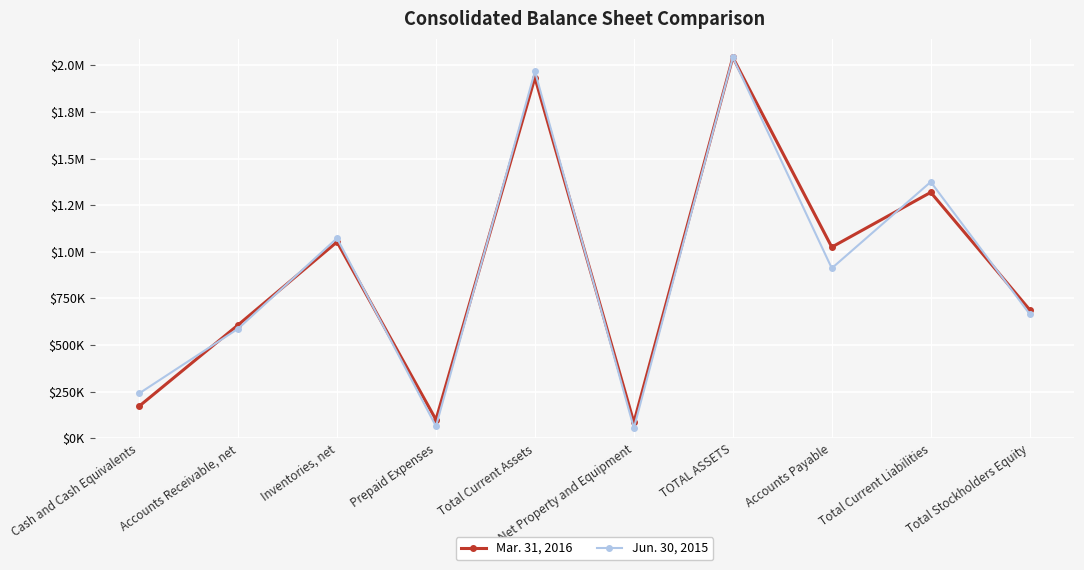

What is the lowest value of the Jun. 30, 2015 series?

55707